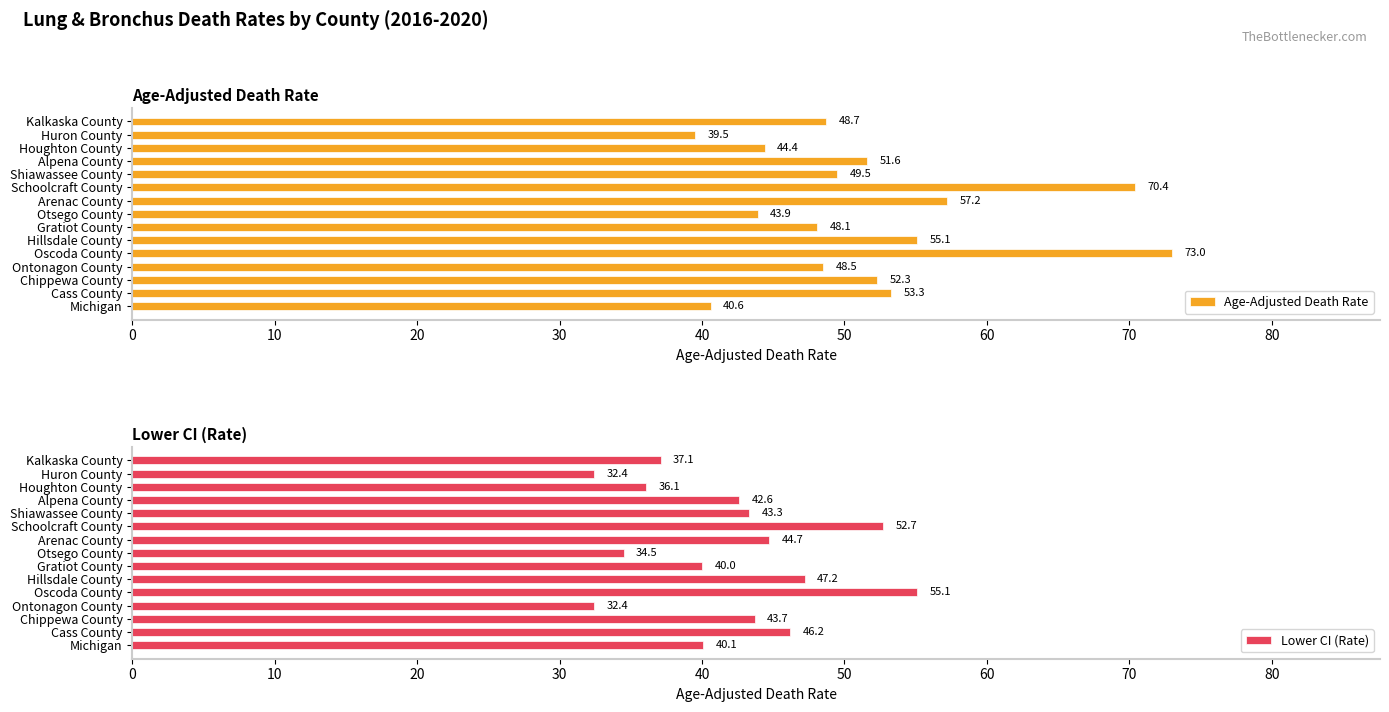

The value of Lower CI (Rate) at Ontonagon County is 21.3. True or false?

False